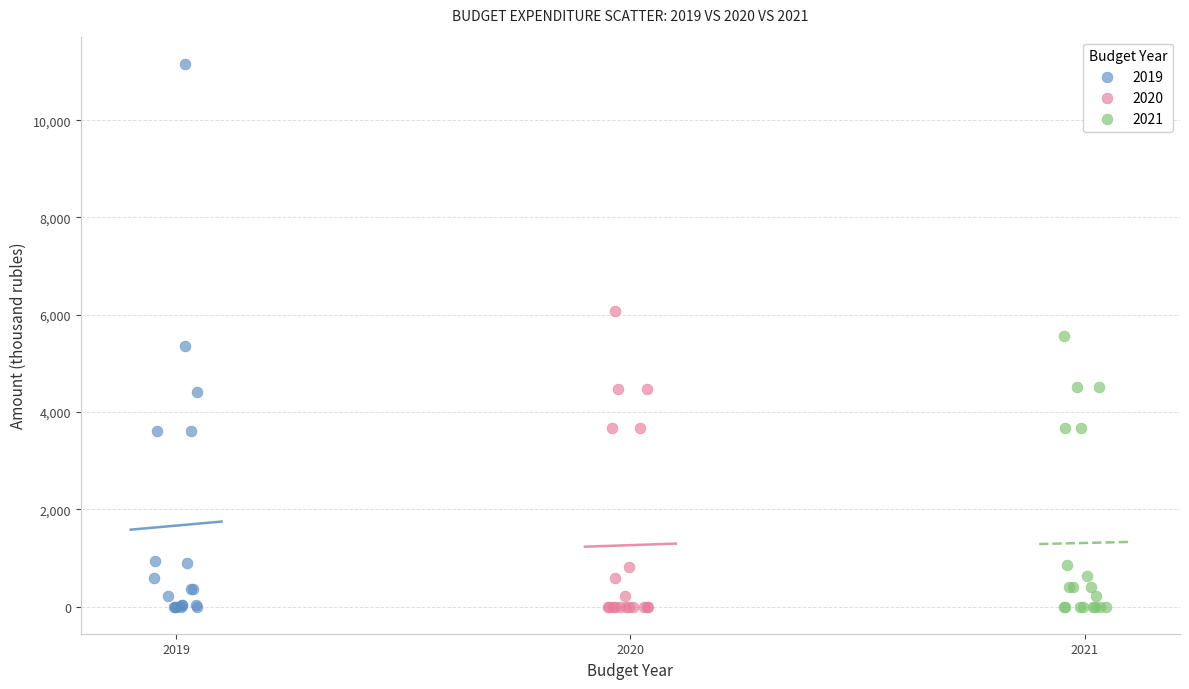

Which series reaches the maximum Y coordinate?

2019